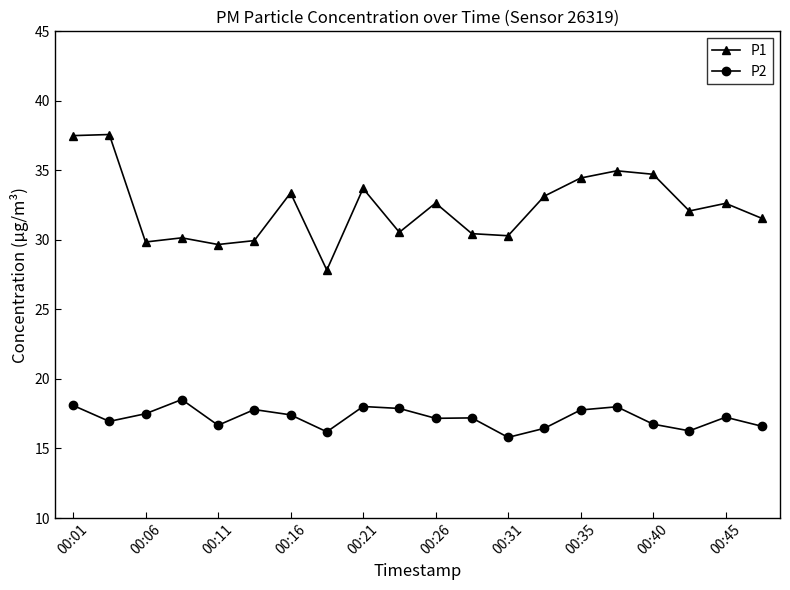

Does the chart have visible grid lines?

No